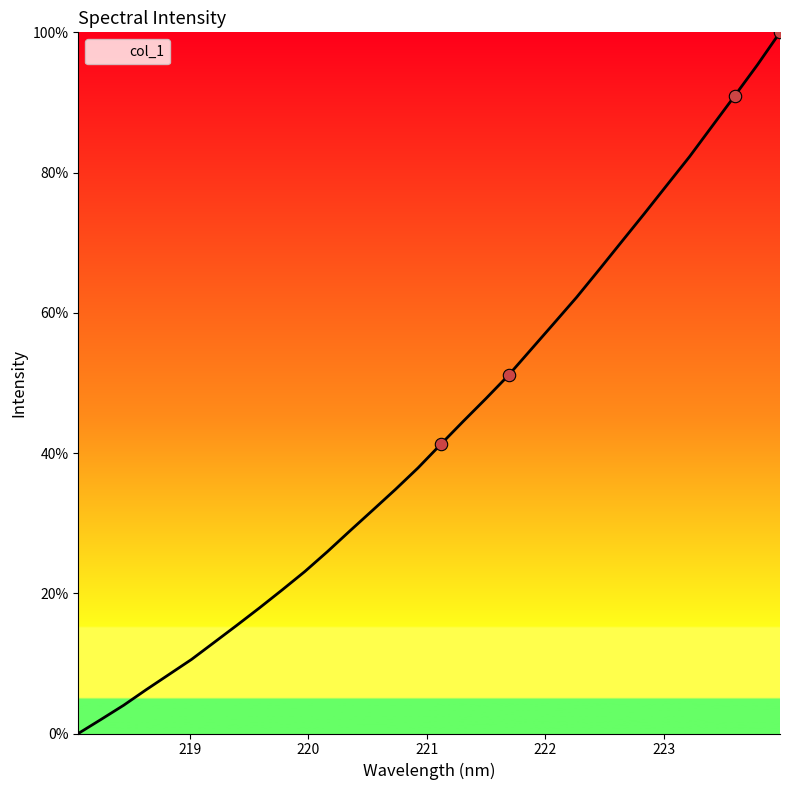

What is the greatest value displayed?

100.0